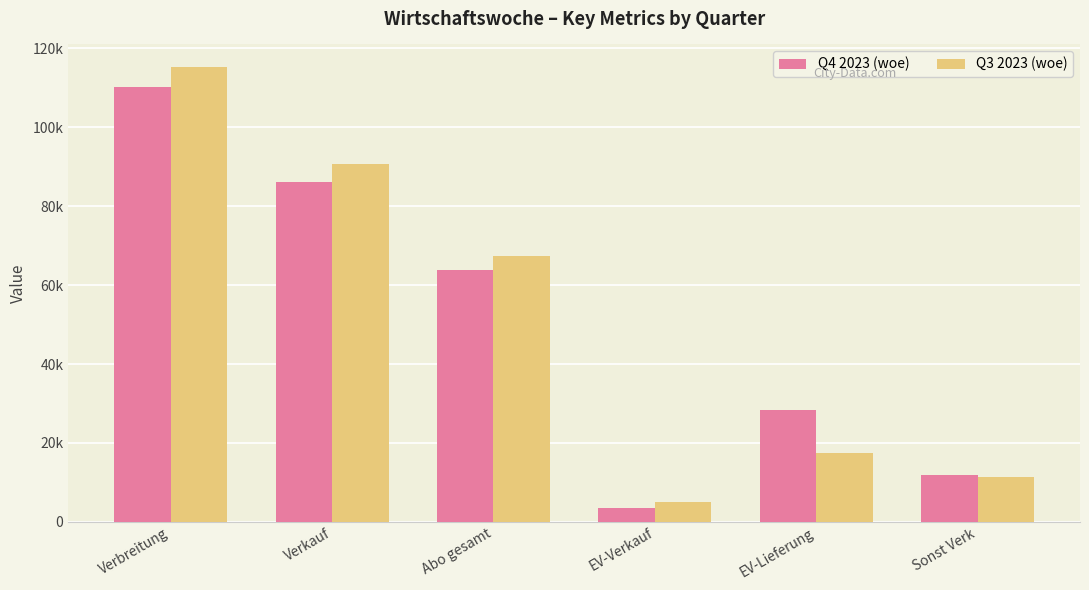

What is the spread (max minus min) of values at Abo gesamt?

3496